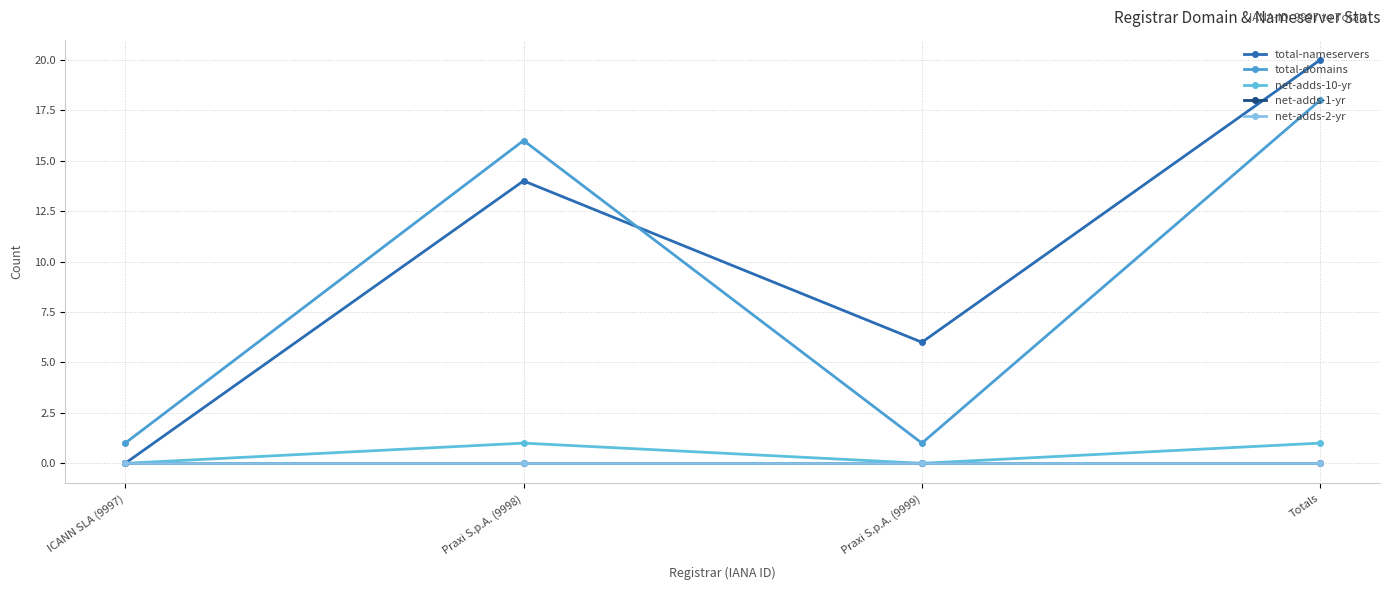

List the labels in order of net-adds-10-yr value, largest first.

Praxi S.p.A. (9998), Totals, ICANN SLA (9997), Praxi S.p.A. (9999)